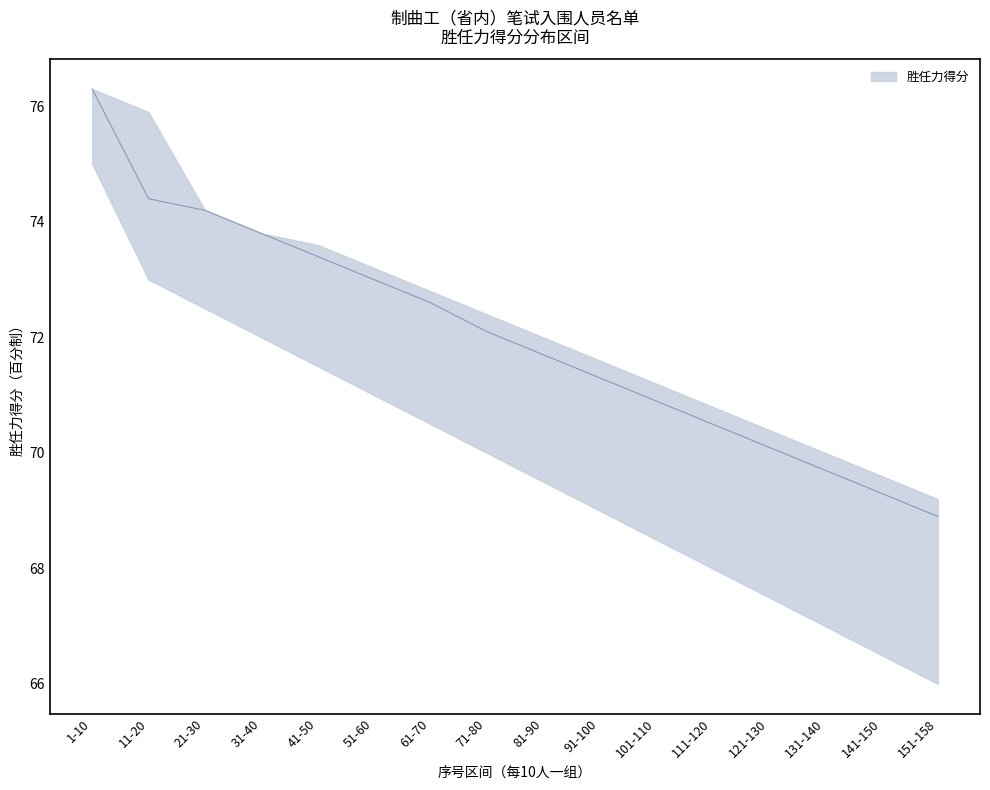

What is the spread (max minus min) of values at 61-70?

2.3